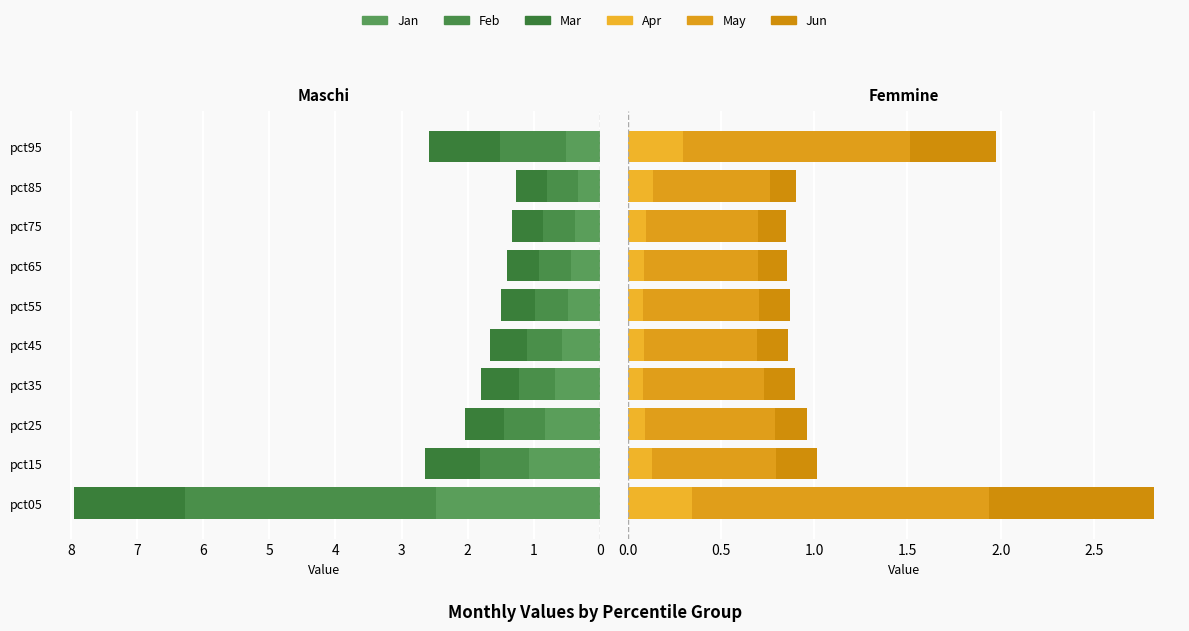

Reading right to left, what are all the values shown in this chart?

Jan: 0.5	0.3	0.4	0.4	0.5	0.6	0.7	0.8	1.1	2.5
Feb: 1.0	0.5	0.5	0.5	0.5	0.5	0.5	0.6	0.7	3.8
Mar: 1.1	0.5	0.5	0.5	0.5	0.6	0.6	0.6	0.8	1.7
Apr: 0.3	0.1	0.1	0.1	0.1	0.1	0.1	0.1	0.1	0.3
May: 1.2	0.6	0.6	0.6	0.6	0.6	0.6	0.7	0.7	1.6
Jun: 0.5	0.1	0.2	0.2	0.2	0.2	0.2	0.2	0.2	0.9